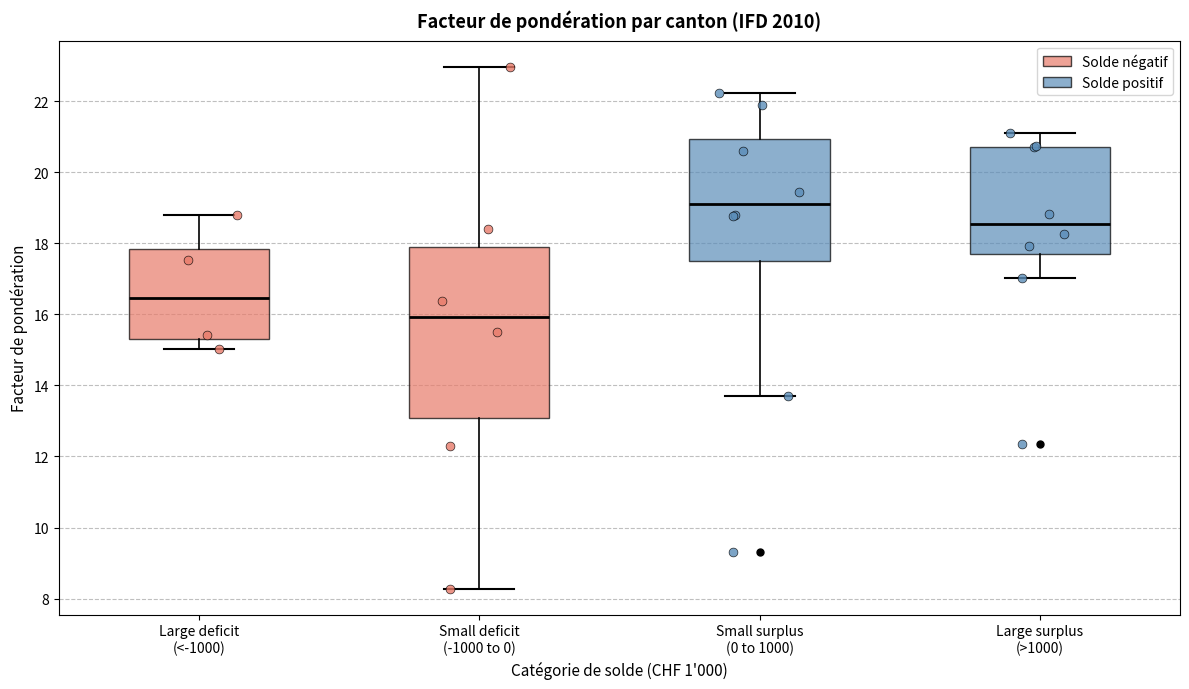

Which box has the lowest median line?

Small deficit (-1000 to 0)